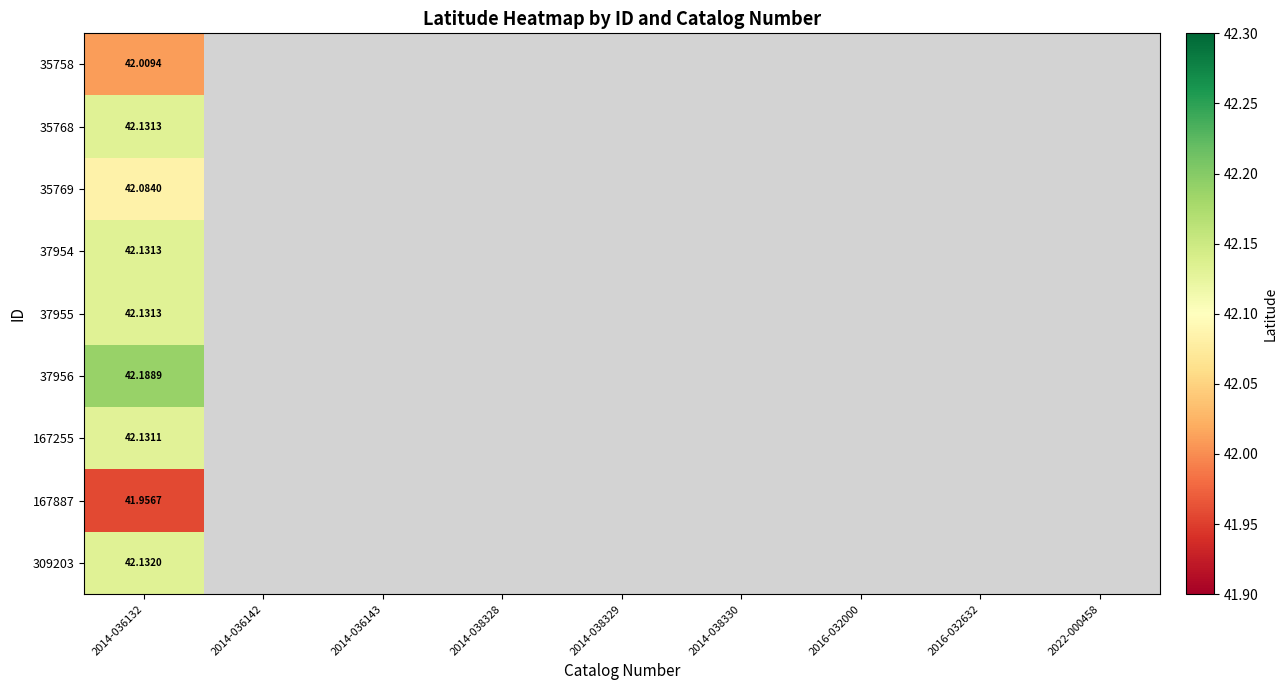

What is the maximum value shown in the chart?

42.2